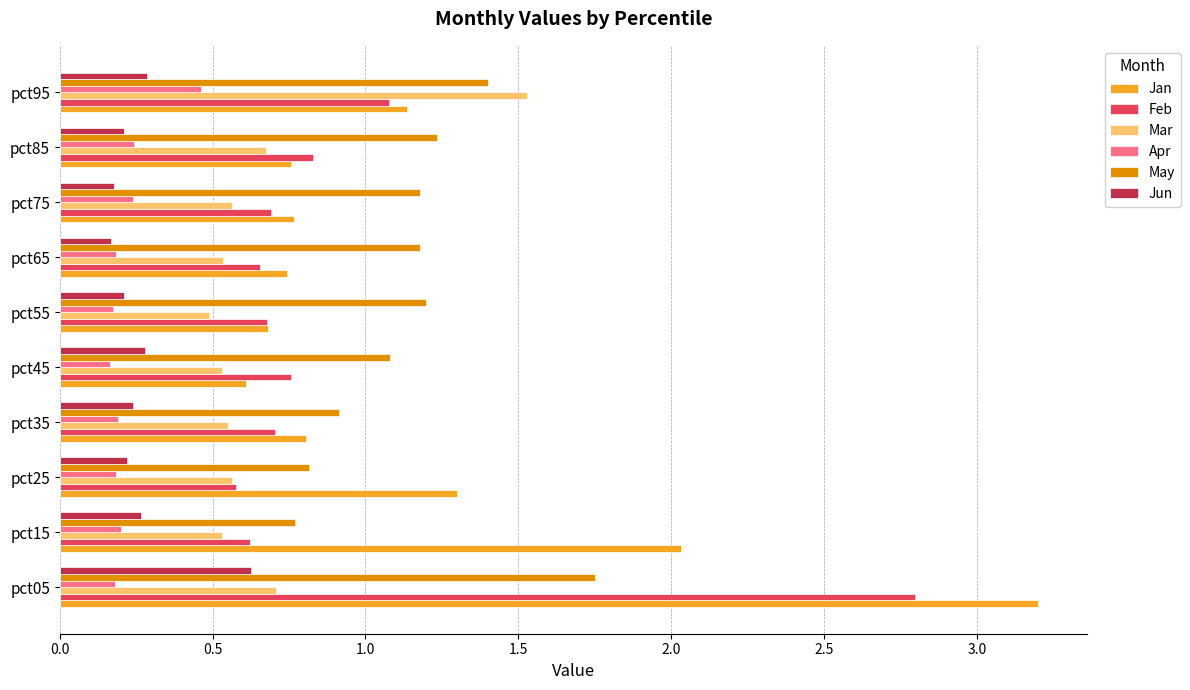

What is the average value of the Jun series?

0.3